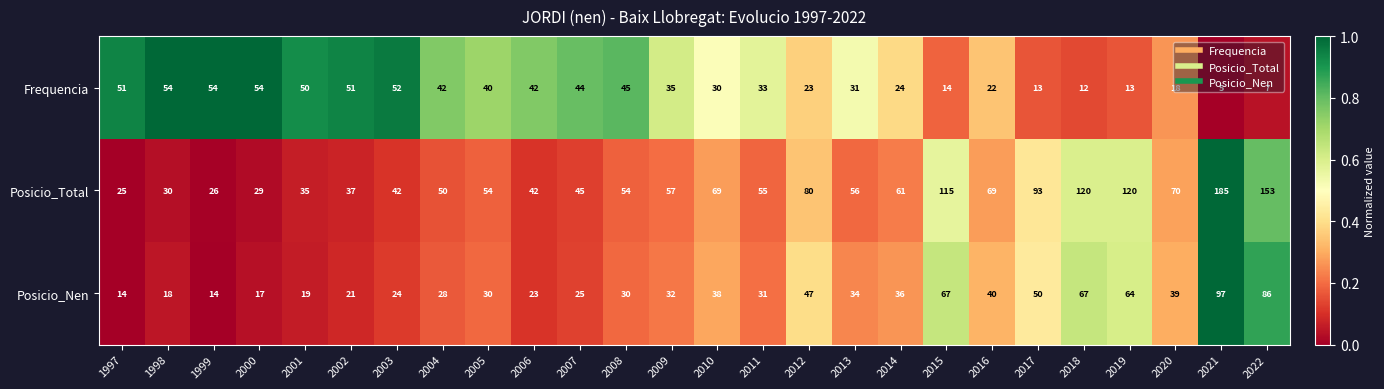

True or false: Posicio_Nen has a value of 94 at 2019.

False